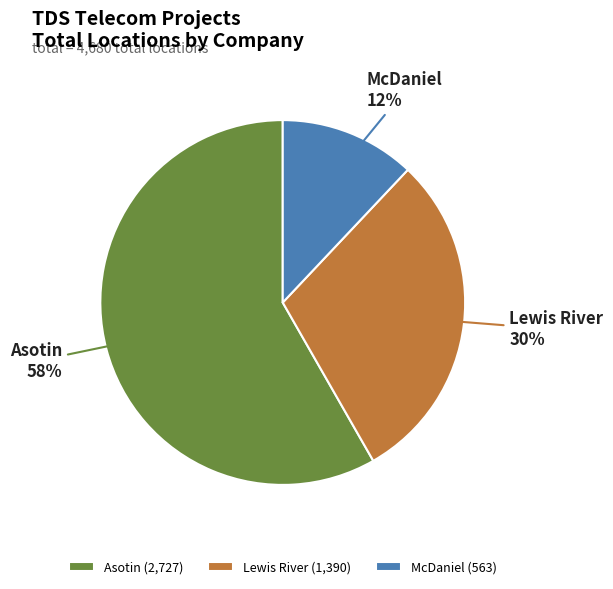

Is the sum of Asotin and Lewis River greater than half?

Yes